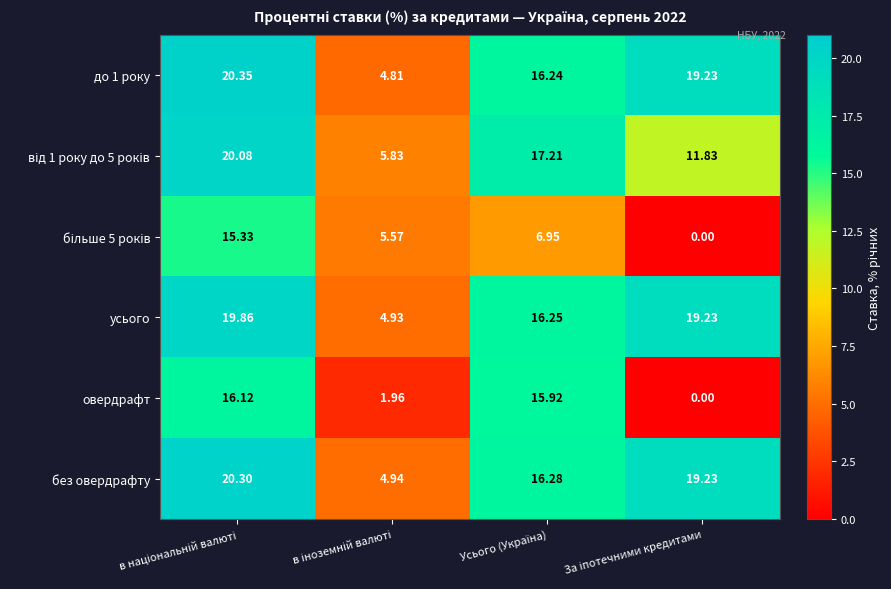

Which series has the largest range (max minus min)?

овердрафт